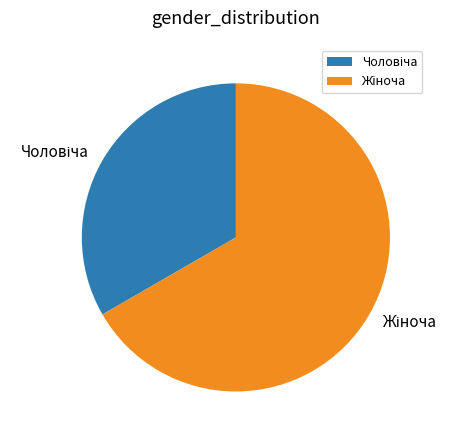

Does any single category account for the majority?

Yes